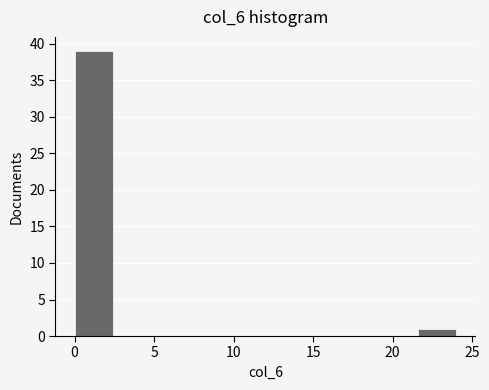

Reading left to right, transcribe this chart: for each bar, give the range it covers on the x-axis and its height. Neither the bar edges nor the heights are printed on the chart, so give them approximately, as read against the axes.

0.0 to 2.4: 39
2.4 to 4.8: 0
4.8 to 7.2: 0
7.2 to 9.6: 0
9.6 to 12.0: 0
12.0 to 14.4: 0
14.4 to 16.8: 0
16.8 to 19.2: 0
19.2 to 21.6: 0
21.6 to 24.0: 1